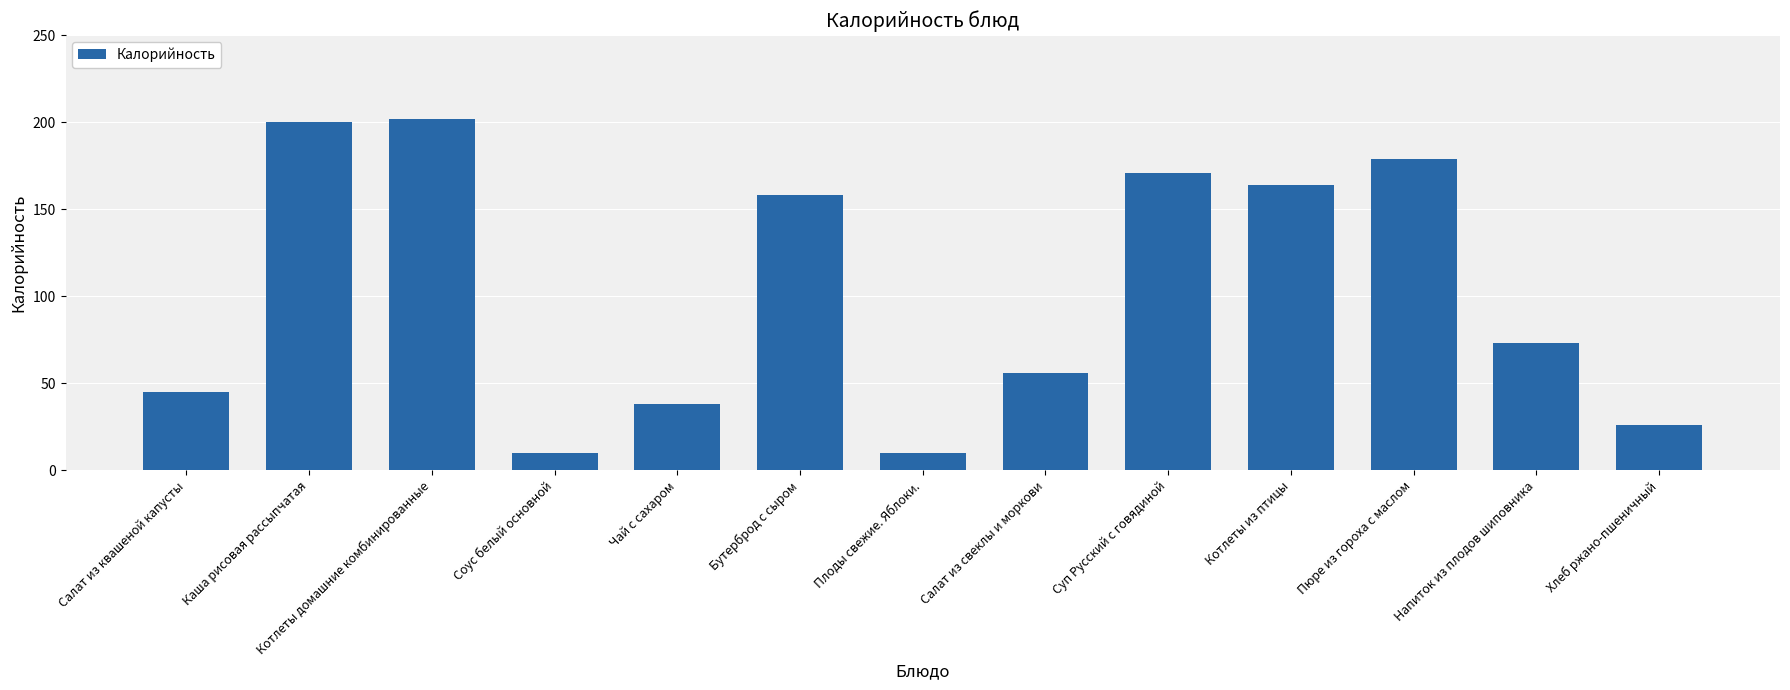

How many data points are less than 73?

6